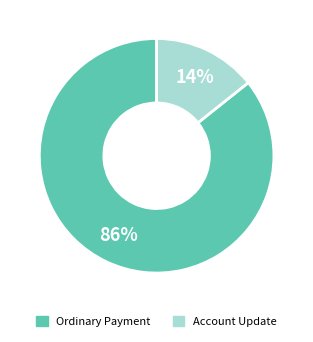

To the nearest percent, what is the average slice percentage?

50%